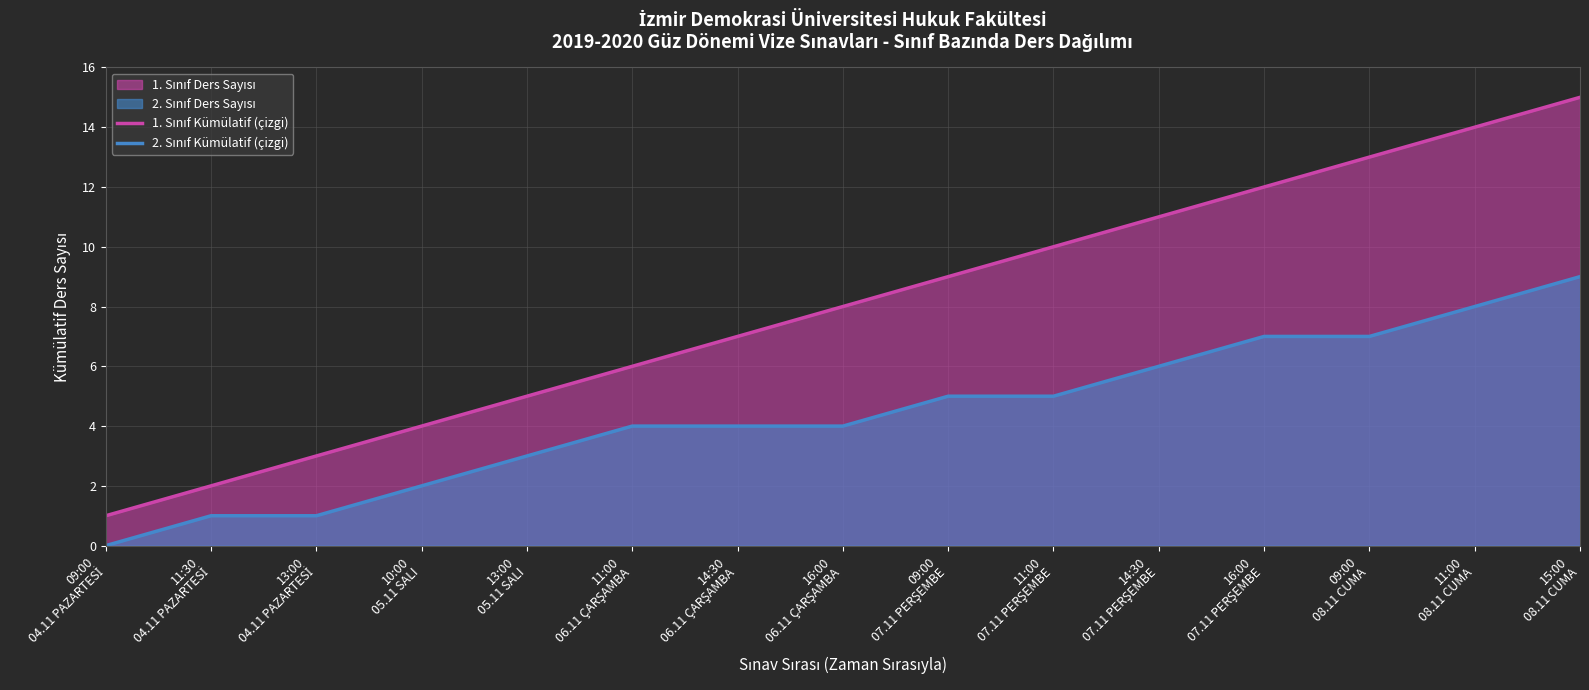

True or false: 2. Sınıf Kümülatif (çizgi) has more than 0 interior local peaks.

False